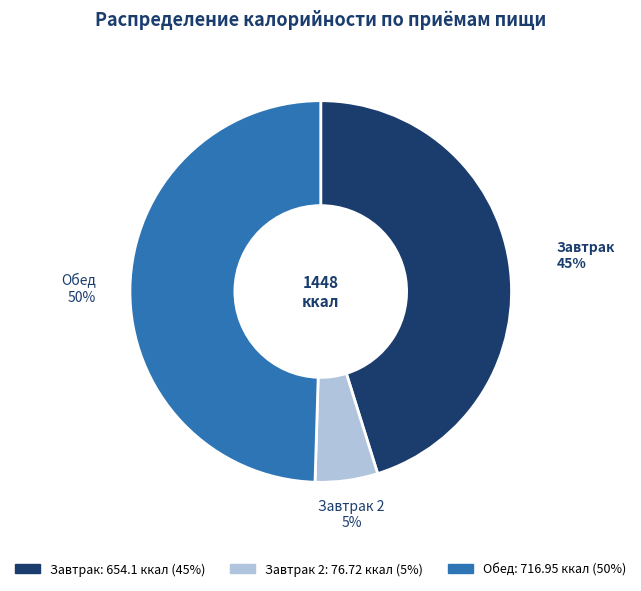

To the nearest percent, what is the average slice percentage?

33%